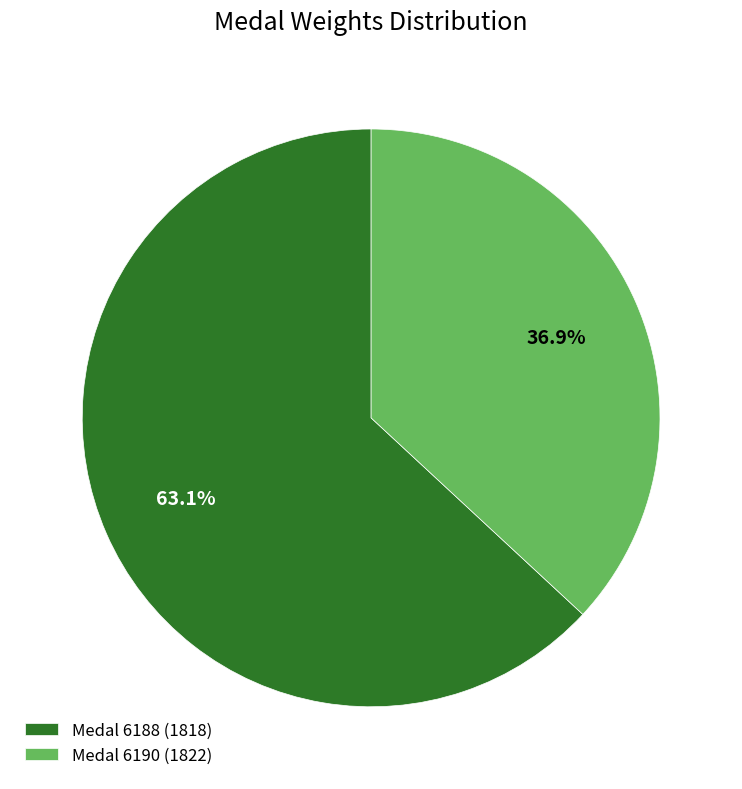

The Medal 6190 (1822) slice represents 31% of the pie. True or false?

False